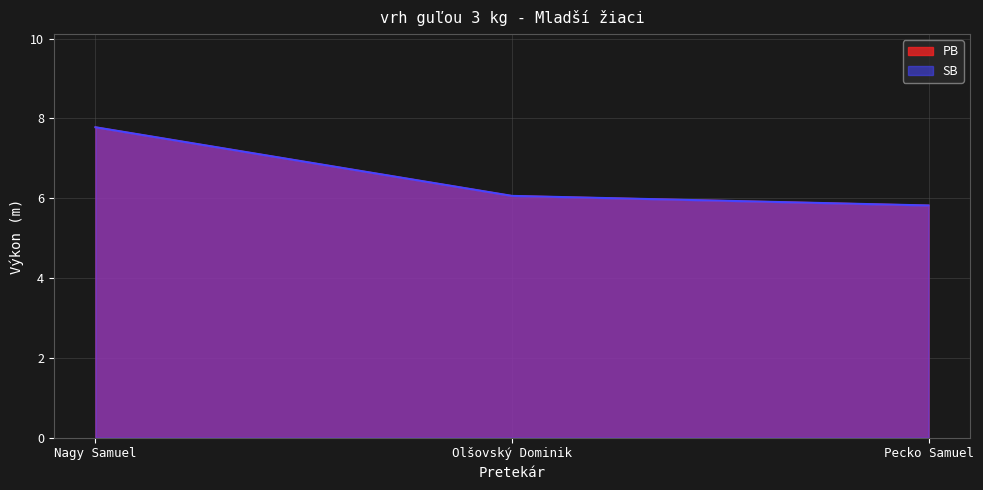

Which category has the highest value in the SB series?

Nagy Samuel